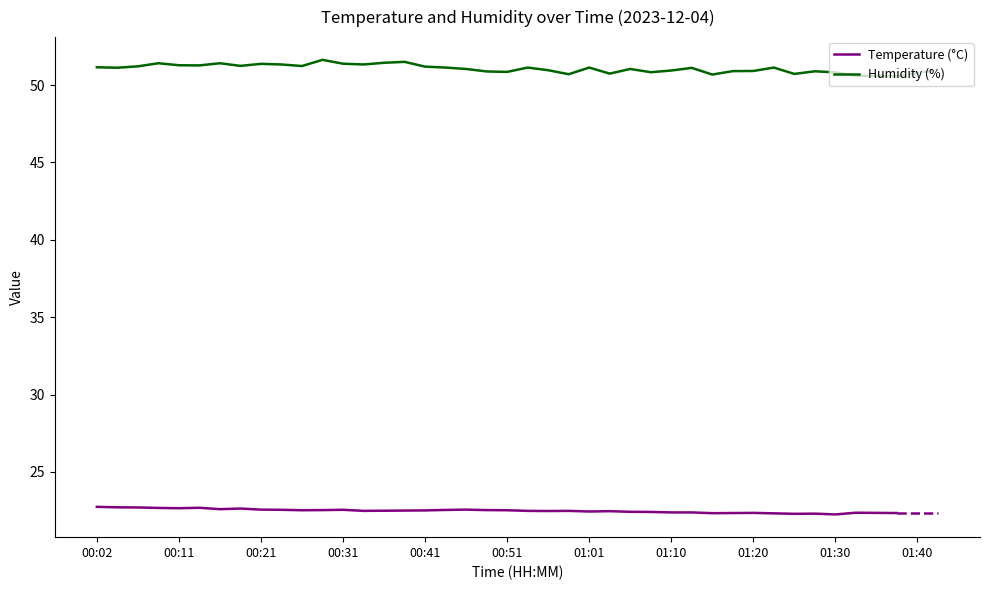

Which series has the largest range (max minus min)?

Humidity (%)